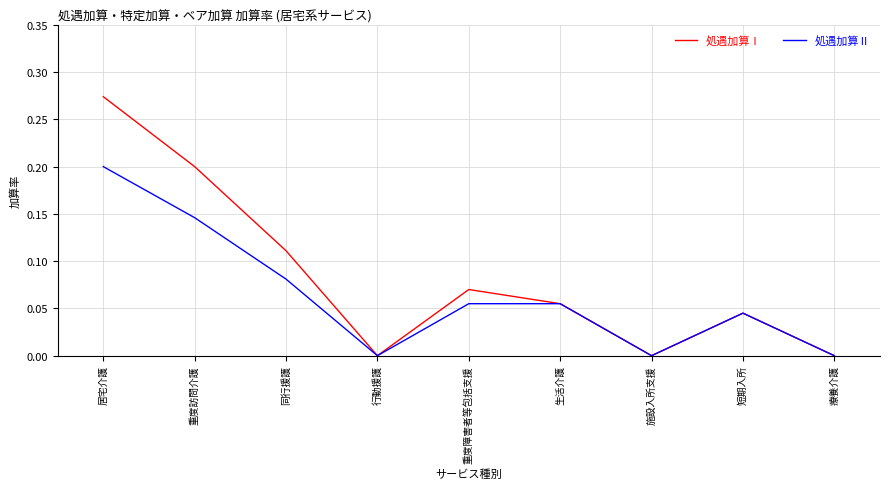

List the series in order of their peak value, lowest first.

処遇加算Ⅱ, 処遇加算Ⅰ